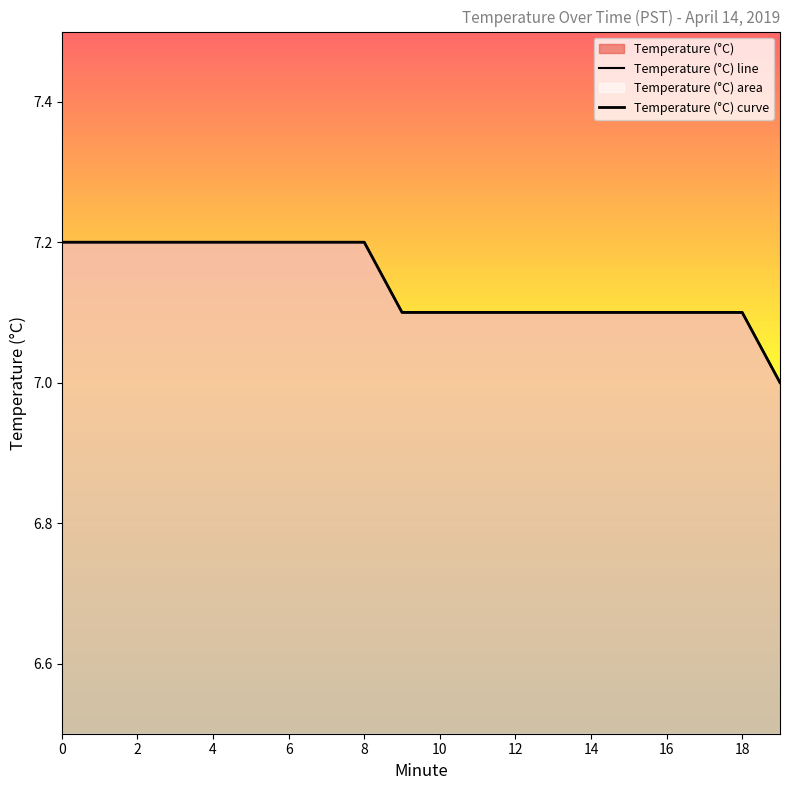

Reading right to left, extract all data points from this chart.

Temperature (°C) line: 7.0	7.1	7.1	7.1	7.1	7.1	7.1	7.1	7.1	7.1	7.1	7.2	7.2	7.2	7.2	7.2	7.2	7.2	7.2	7.2
Temperature (°C) curve: 7.0	7.1	7.1	7.1	7.1	7.1	7.1	7.1	7.1	7.1	7.1	7.2	7.2	7.2	7.2	7.2	7.2	7.2	7.2	7.2